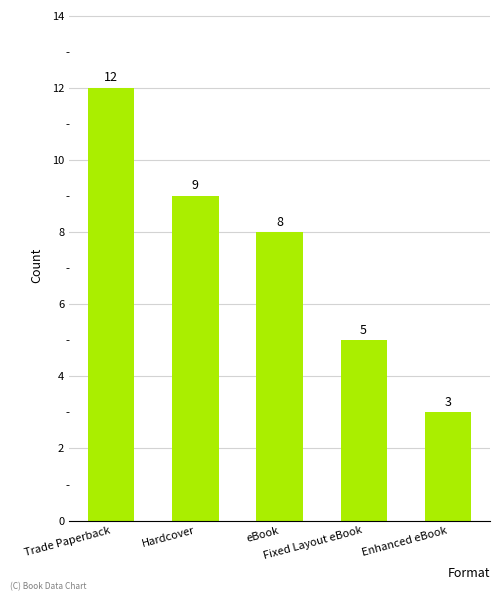

What is the average value?

7